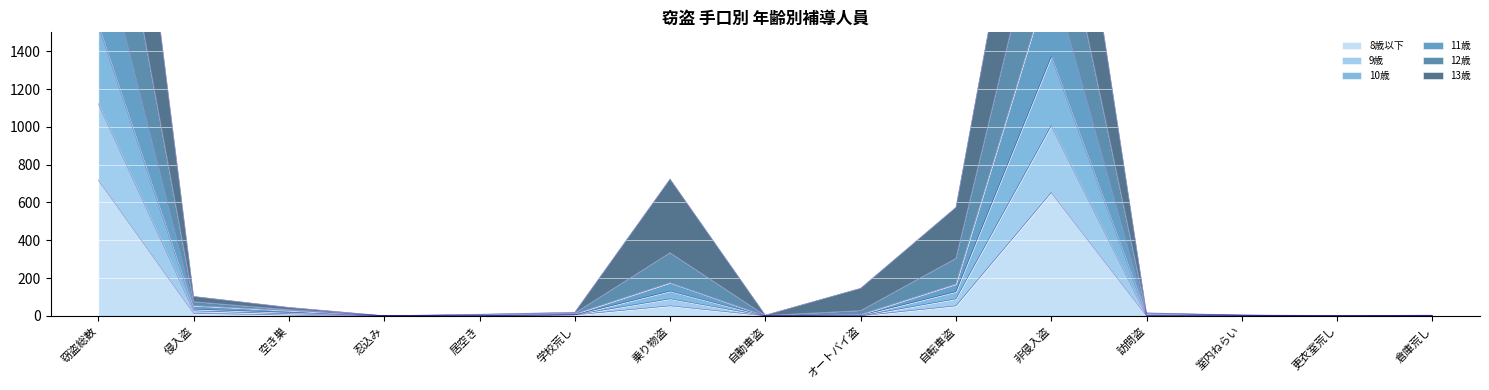

True or false: 12歳 and 9歳 cross at least once.

False